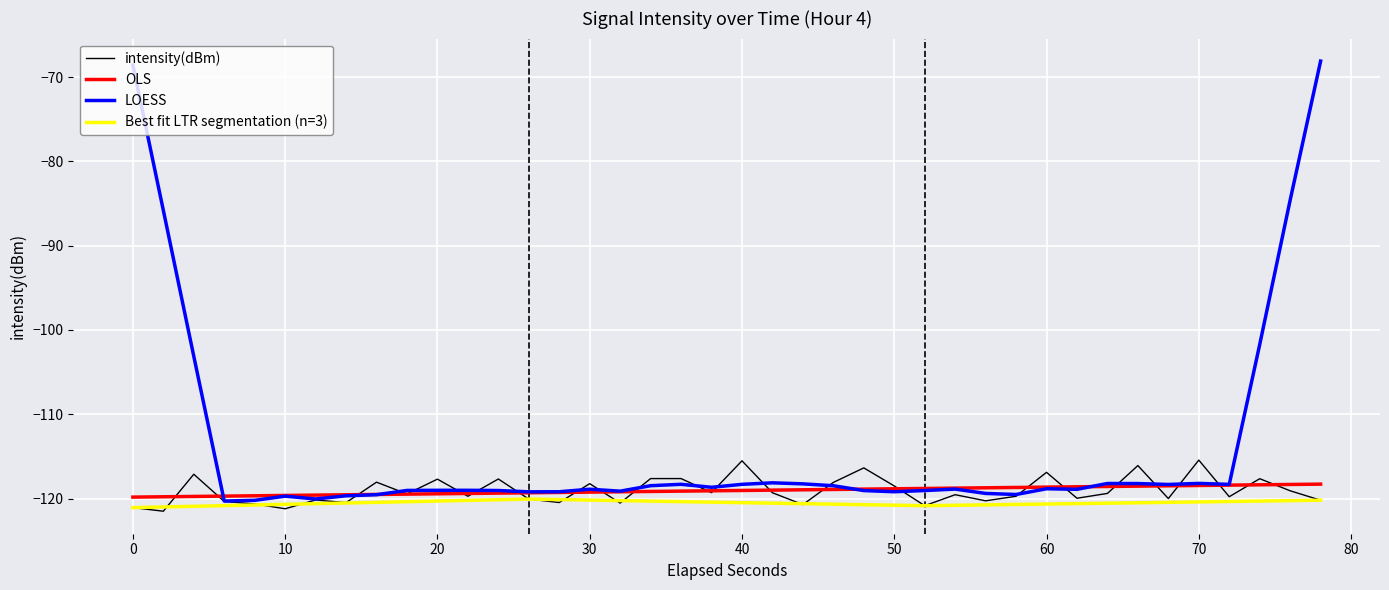

What is the minimum value shown in the chart?

-121.5